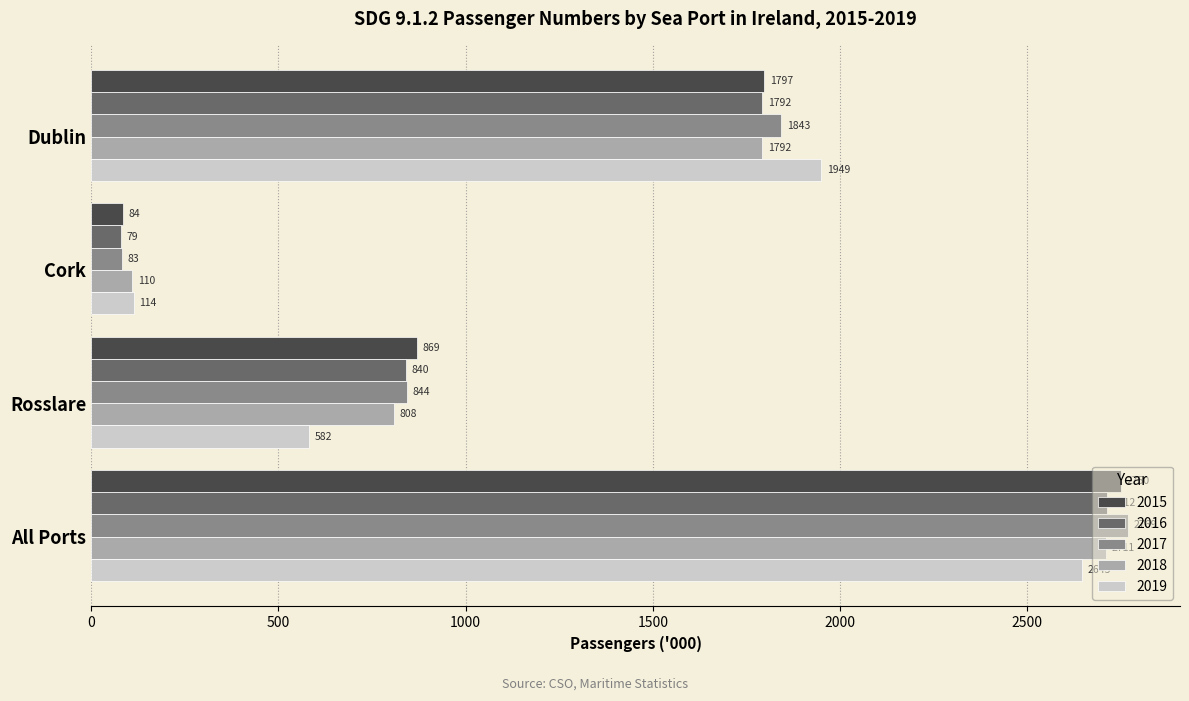

Count the number of data series in this chart.

5